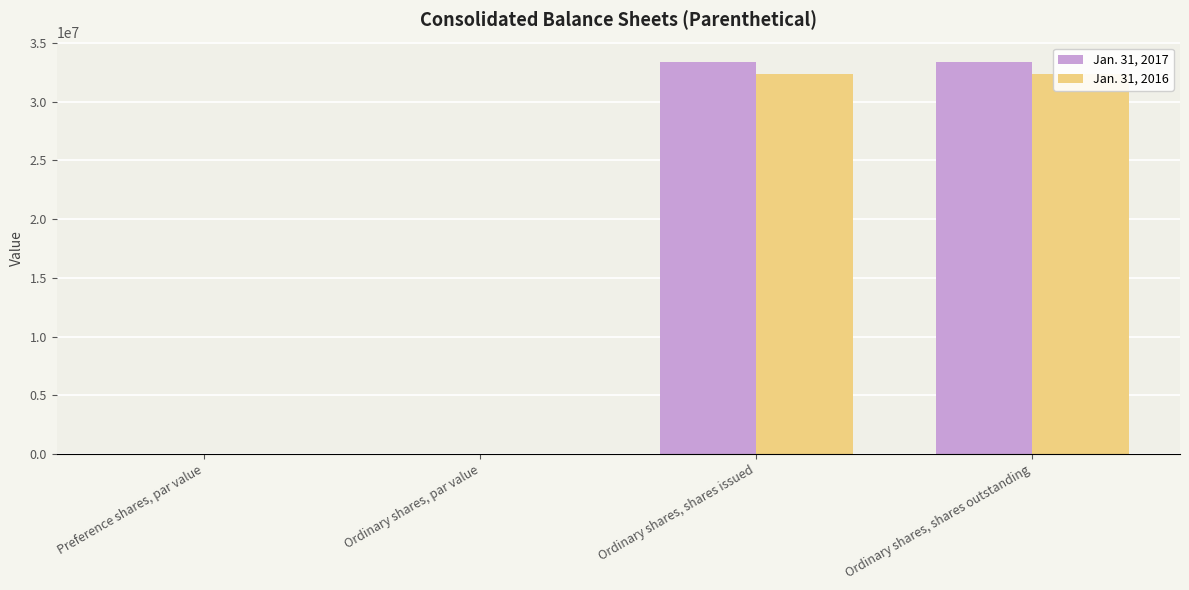

The value of Jan. 31, 2017 at Ordinary shares, shares issued is 22207353.3. True or false?

False